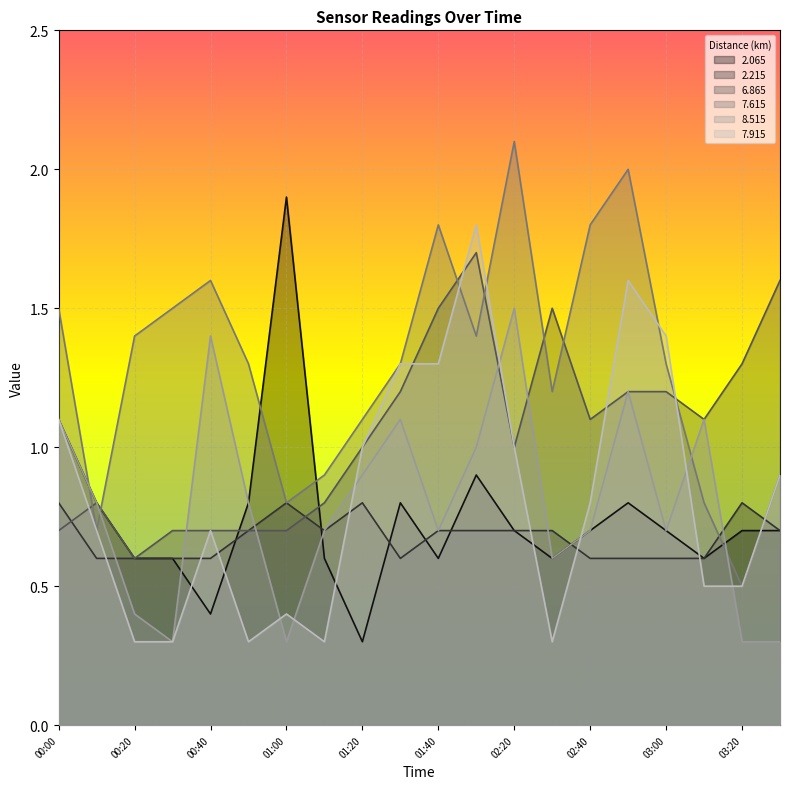

At how many categories does at least one series exceed 1?

18